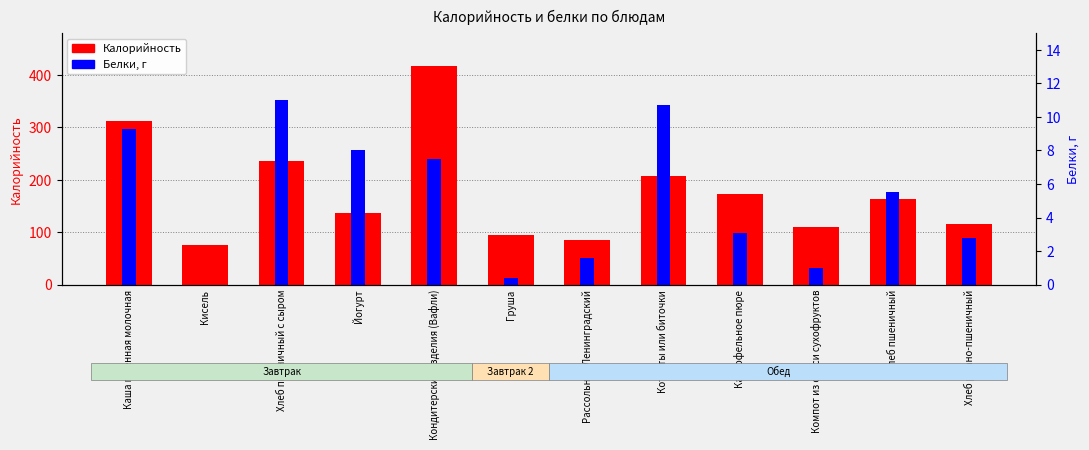

What is the average value of the Белки, г series?

5.1